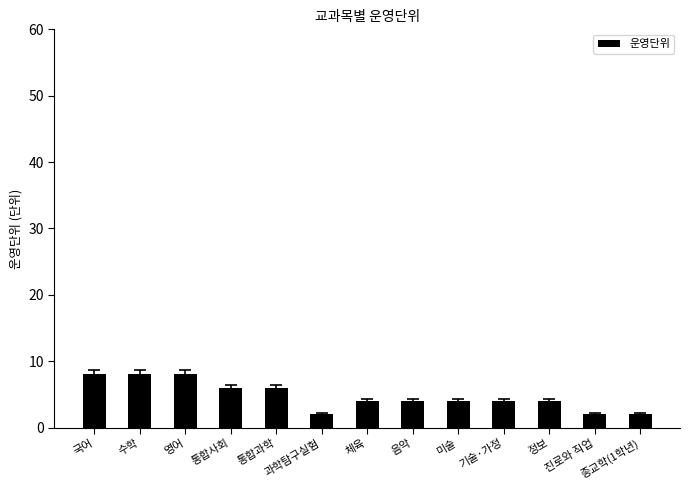

Are the bars horizontal?

No